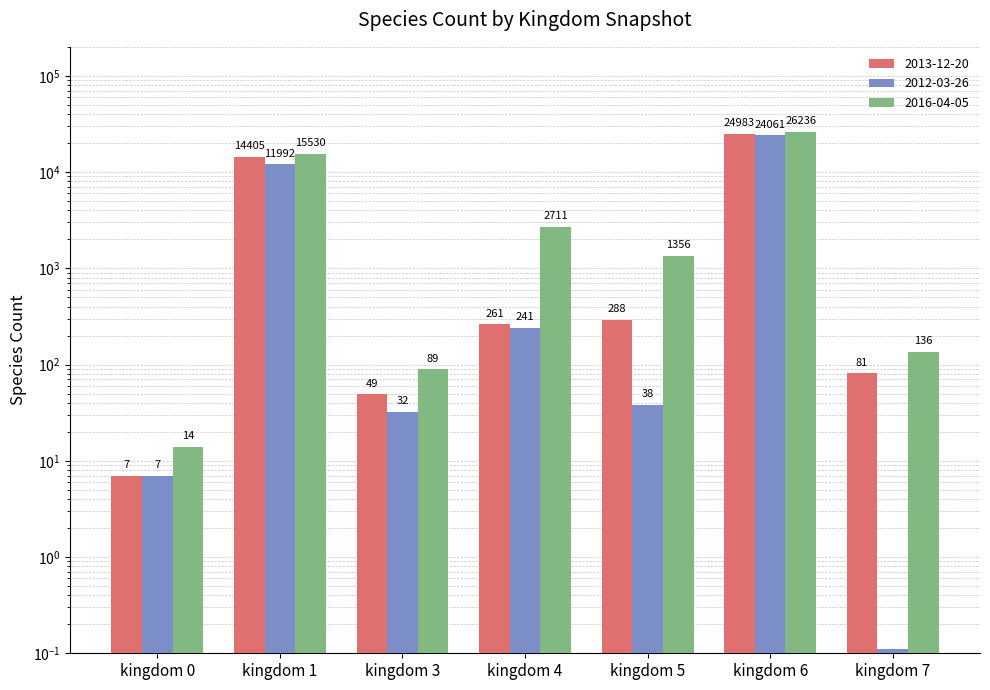

How many values in the 2016-04-05 series exceed 1356?

3